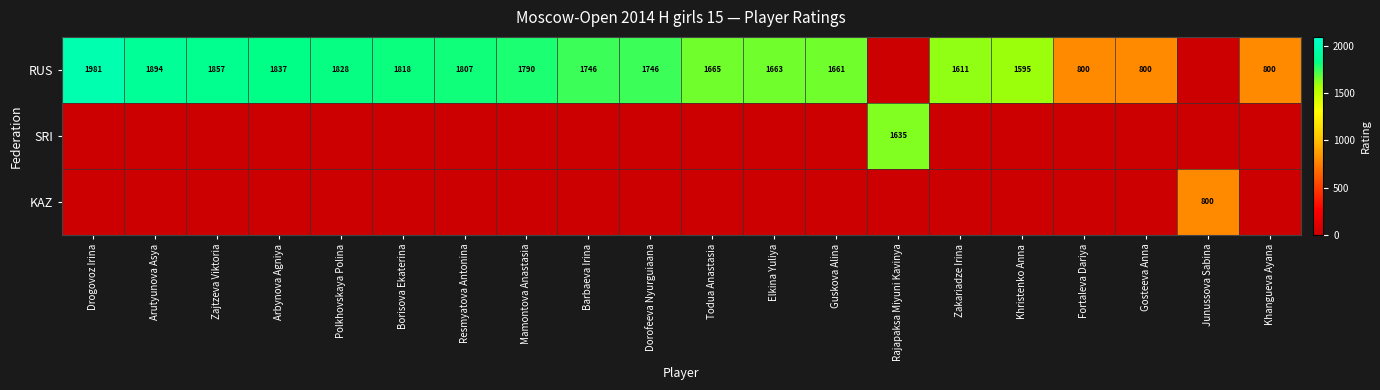

How many distinct data groups are displayed?

3